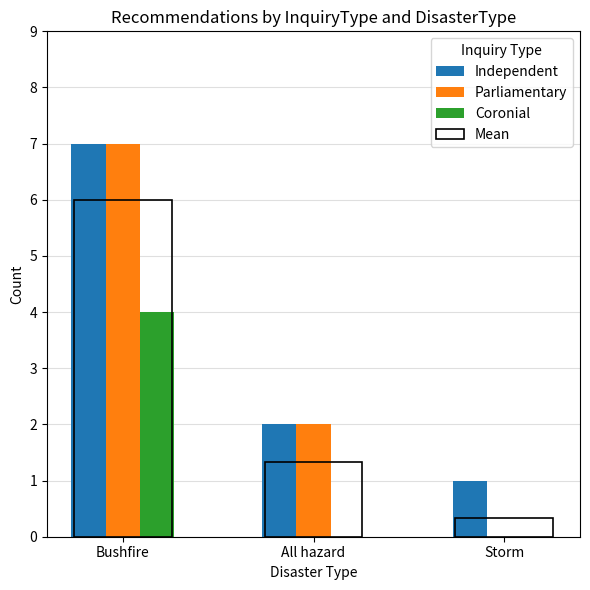

What is the difference between the highest and lowest values at All hazard?

2